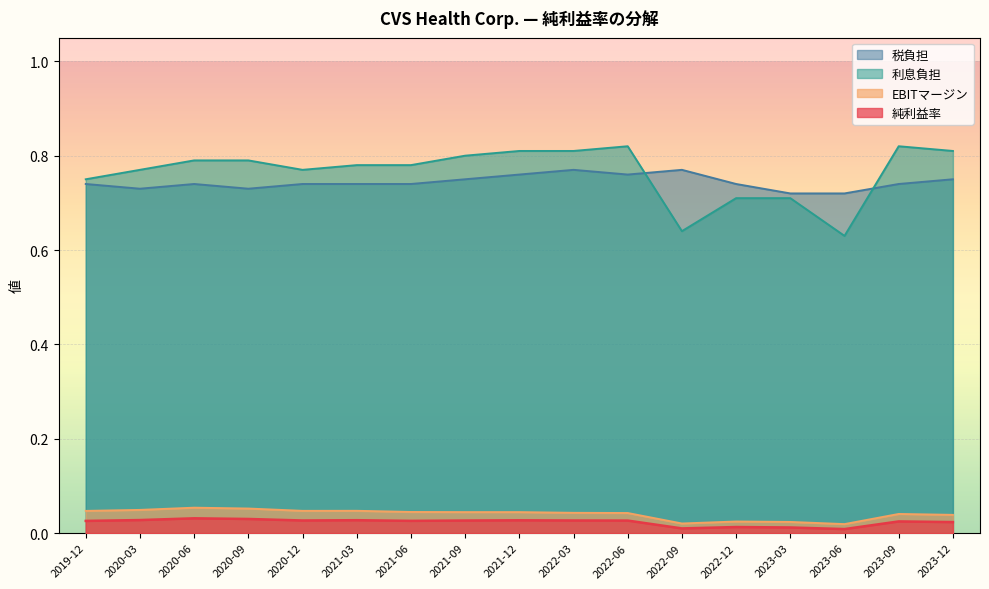

At 2021-12-31, list the series in order from smallest to largest.

純利益率, EBITマージン, 税負担, 利息負担